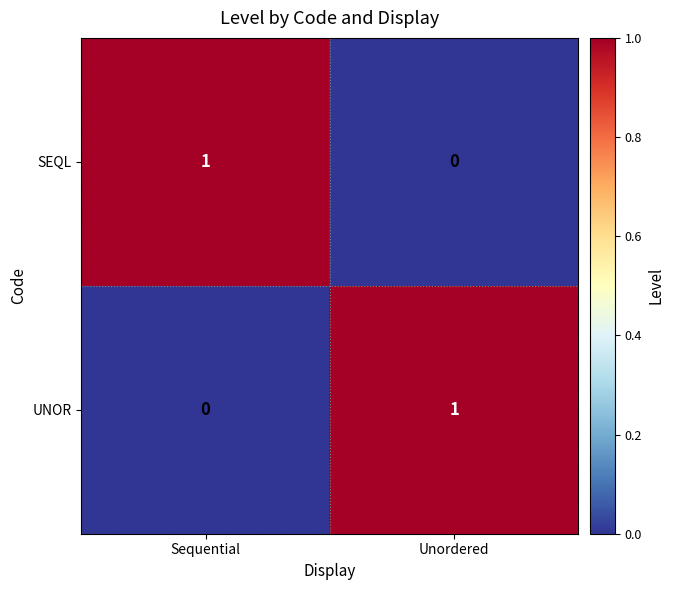

What is the spread (max minus min) of values at Unordered?

1